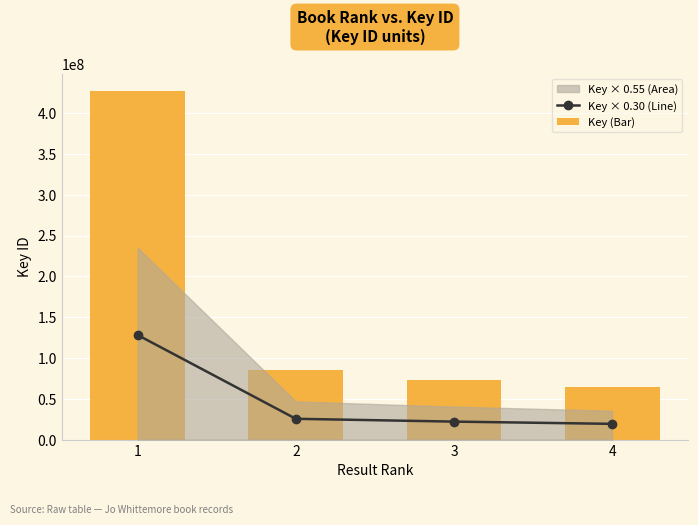

Which category has the lowest value across all series?

4